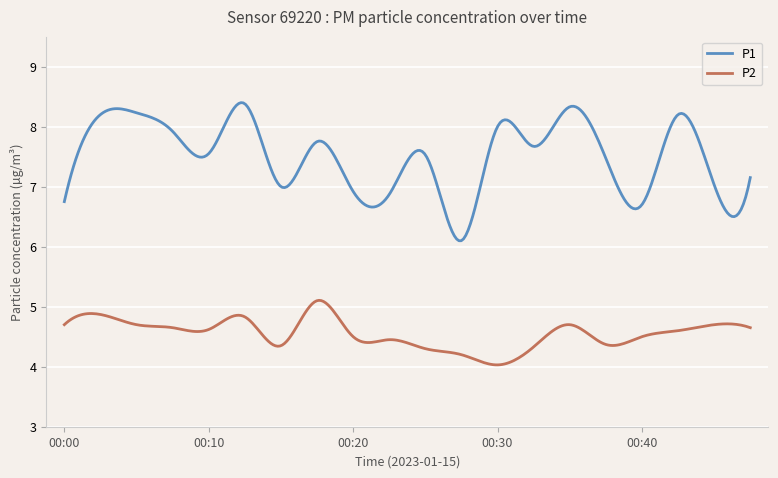

True or false: P1 and P2 cross at least once.

False